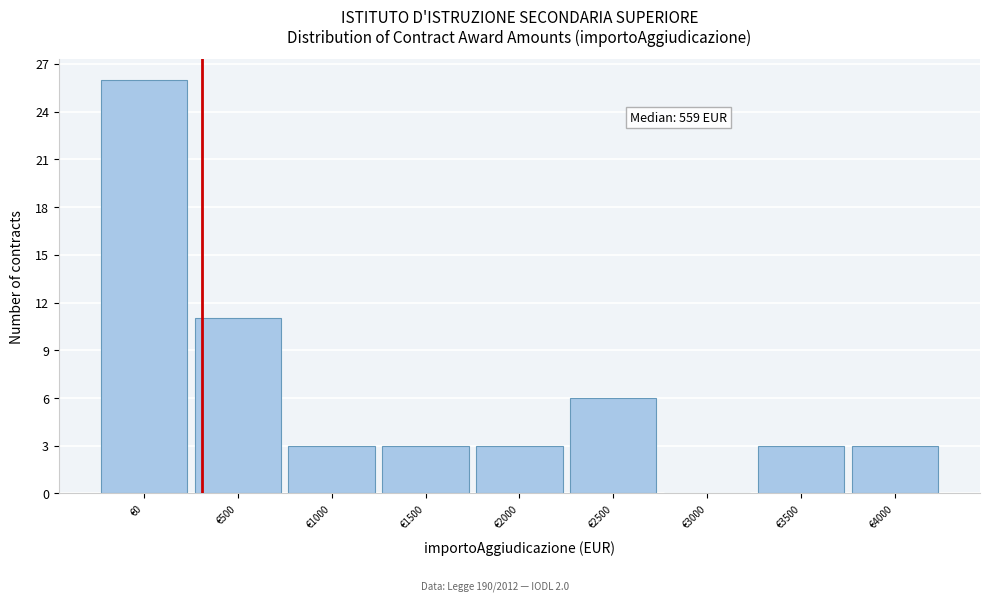

Reading right to left, extract all data points from this chart.

€4000=3	€3500=3	€3000=0	€2500=6	€2000=3	€1500=3	€1000=3	€500=11	€0=26